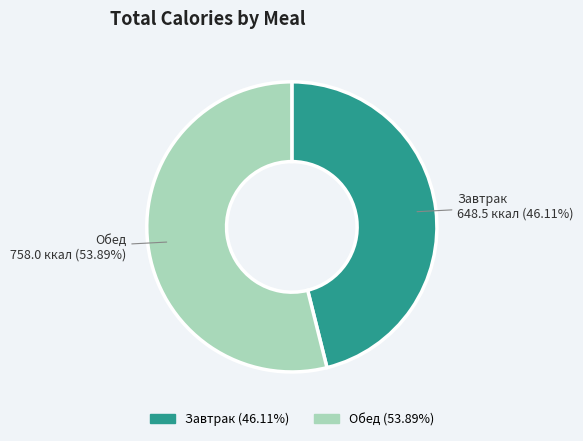

Which category has the biggest portion of the pie?

Обед